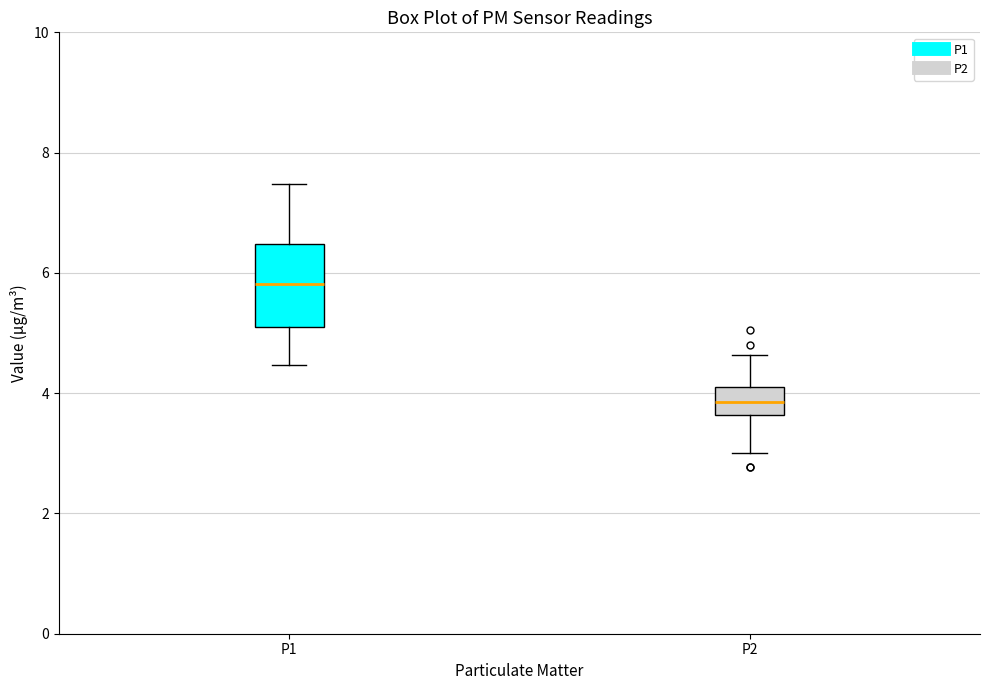

Which box is the tallest, from its lower edge to its upper edge?

P1